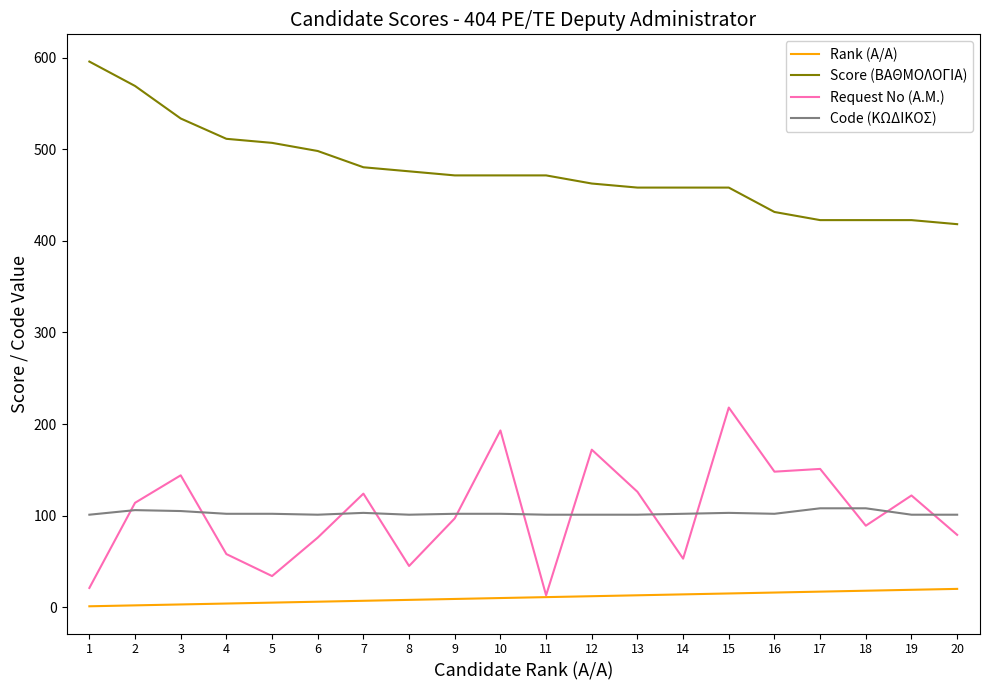

What is the difference between the highest and lowest values at 6?

492.2